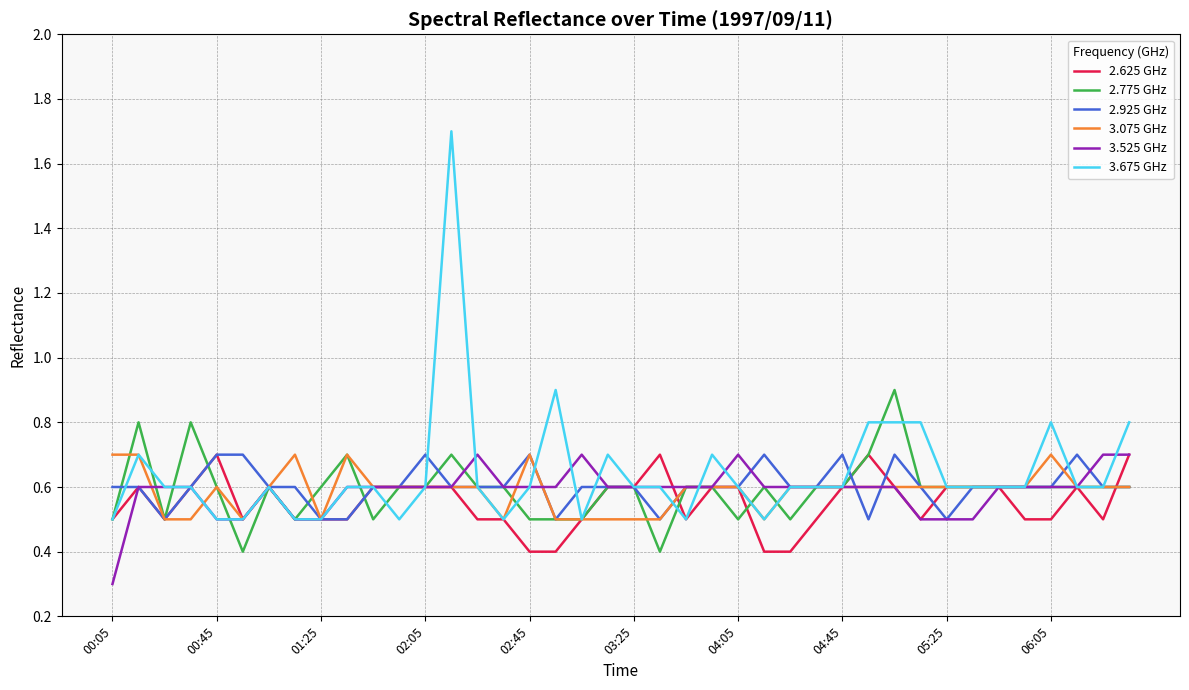

Does the chart display data point markers on the line(s)?

No